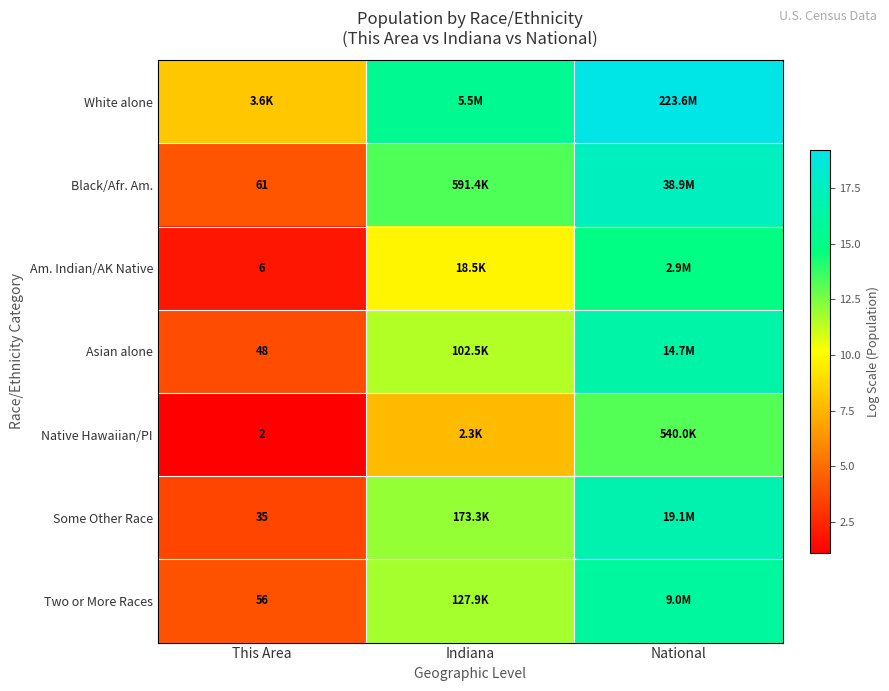

The value of Native Hawaiian/PI at This Area is 1.7. True or false?

False